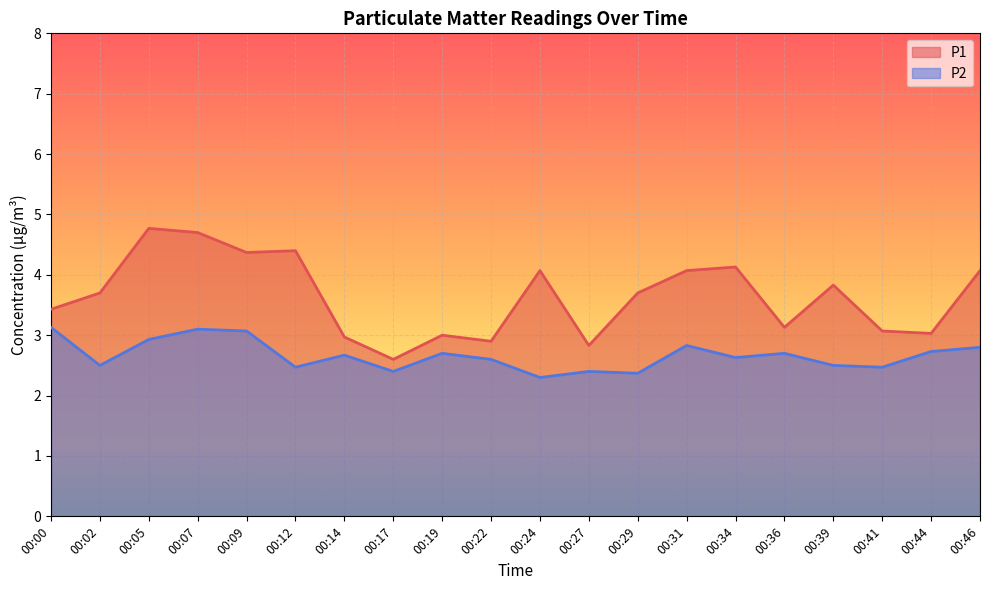

How many interior local valleys does the P2 series have?

7